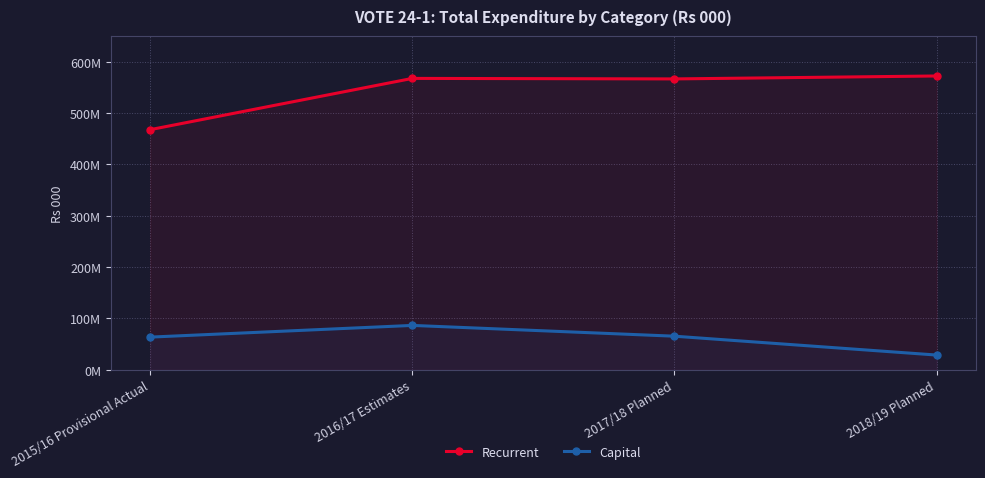

What are all the series names shown in the legend?

Recurrent, Capital